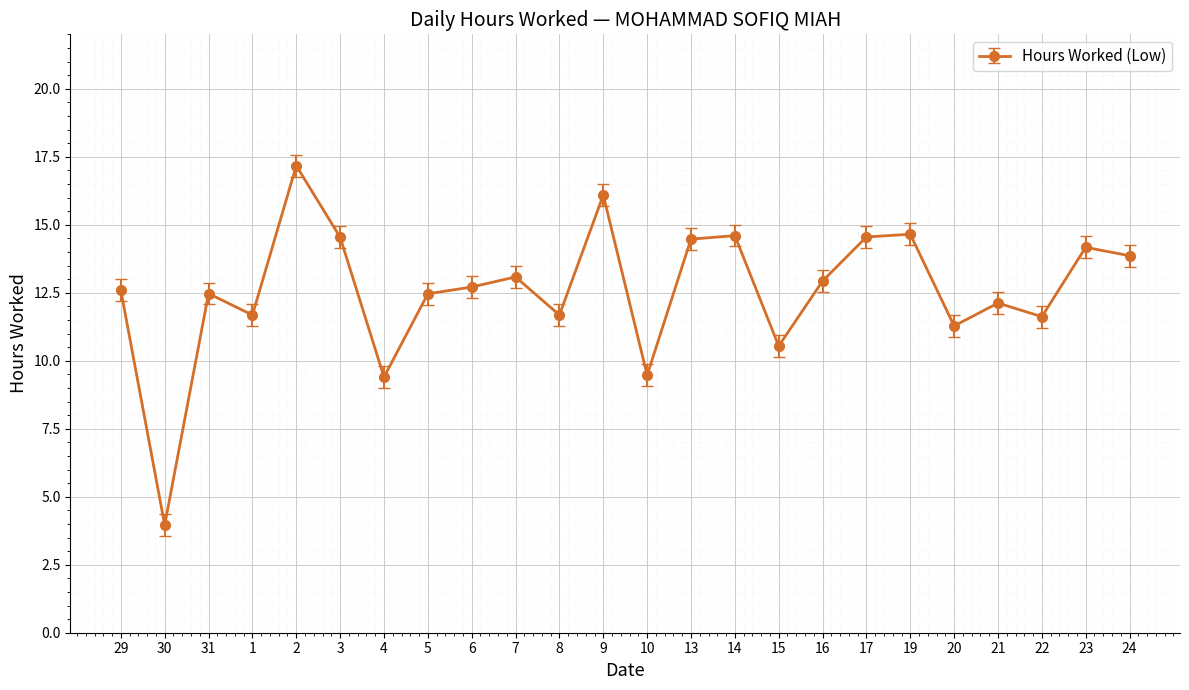

What is the change in value from 31 to 2?

+4.7